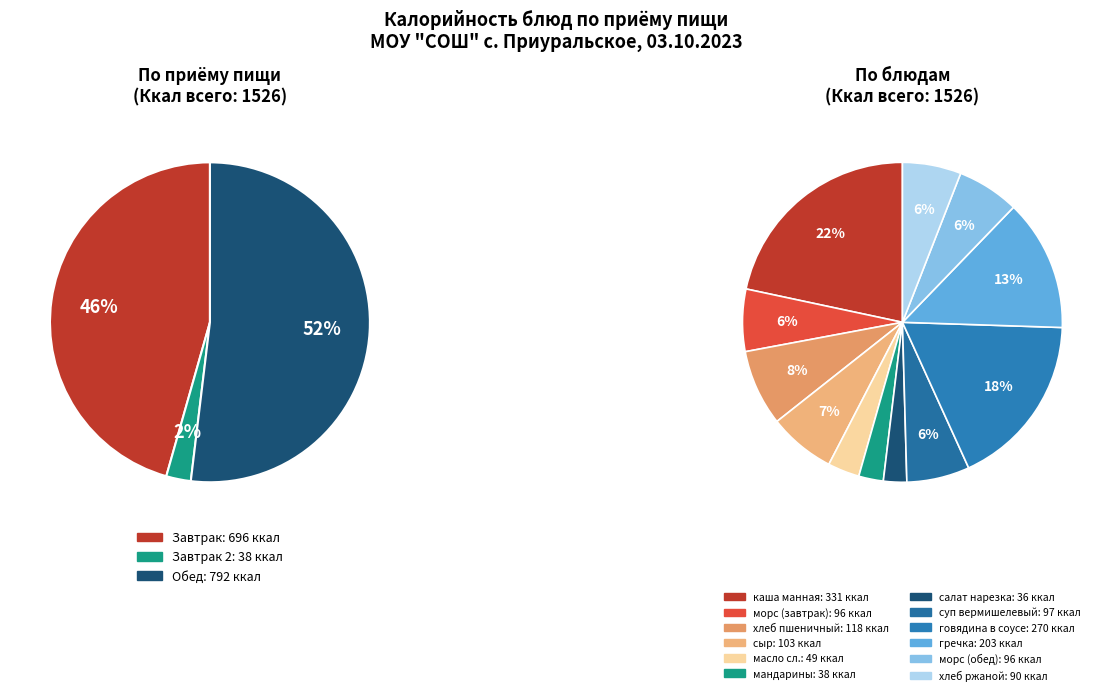

Between масло сливочное and пшеничный, which is larger?

пшеничный